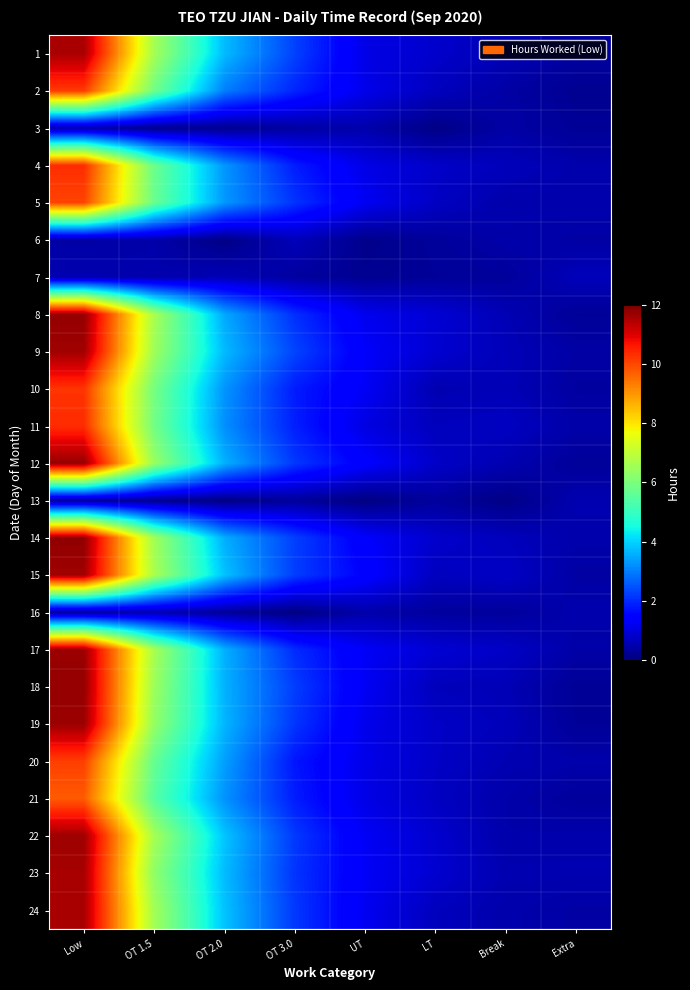

At which category is the sum across all series the highest?

Low